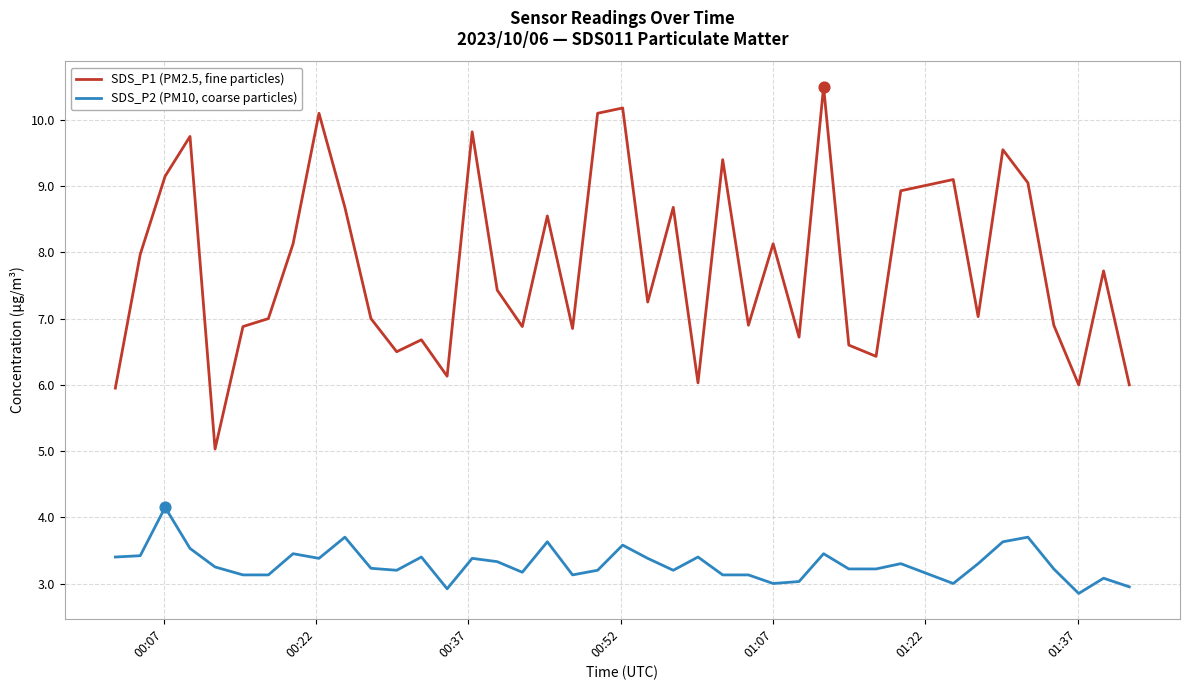

Which series has the widest spread of values?

SDS_P1 (PM2.5, fine particles)